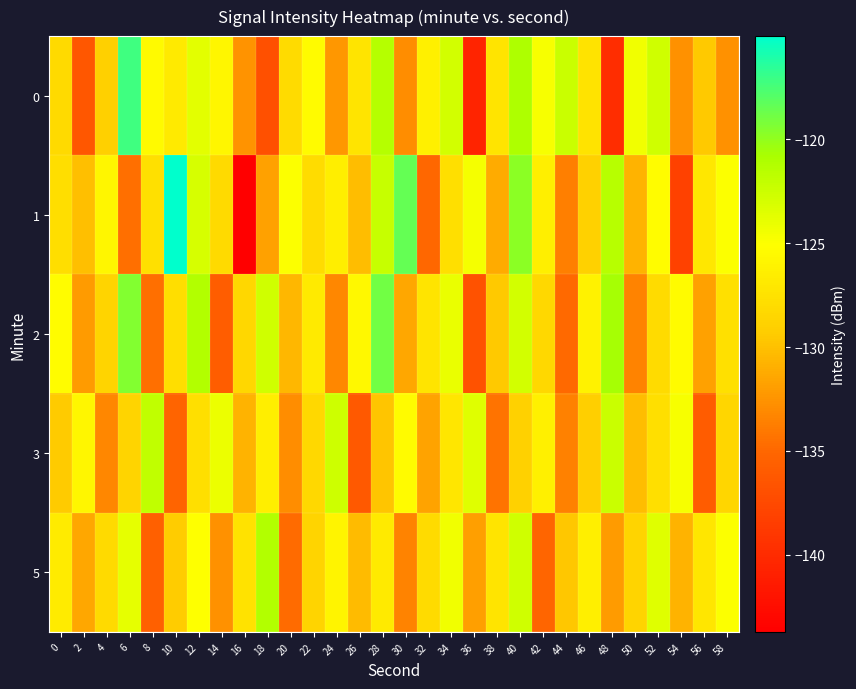

Reading left to right, what are all the values shown in this chart?

0: 0=-128.2	2=-136.2	4=-129.0	6=-117.2	8=-125.5	10=-126.9	12=-123.7	14=-125.8	16=-132.6	18=-137.0	20=-128.1	22=-125.4	24=-132.3	26=-127.3	28=-121.4	30=-132.9	32=-126.3	34=-122.8	36=-140.6	38=-127.3	40=-121.1	42=-124.7	44=-122.3	46=-127.4	48=-139.9	50=-124.3	52=-122.7	54=-132.7	56=-129.6	58=-132.7
1: 0=-127.9	2=-130.1	4=-125.8	6=-134.5	8=-127.6	10=-115.0	12=-123.1	14=-128.2	16=-143.7	18=-131.8	20=-125.0	22=-128.0	24=-126.5	26=-130.2	28=-122.3	30=-118.5	32=-135.0	34=-127.8	36=-124.6	38=-131.2	40=-119.8	42=-126.4	44=-133.7	46=-128.9	48=-121.5	50=-130.8	52=-125.3	54=-138.2	56=-127.1	58=-124.9
2: 0=-125.3	2=-132.1	4=-128.7	6=-119.4	8=-134.6	10=-127.9	12=-121.3	14=-135.8	16=-128.4	18=-122.7	20=-130.5	22=-126.8	24=-133.2	26=-125.6	28=-118.9	30=-131.4	32=-127.3	34=-124.1	36=-136.7	38=-129.5	40=-122.8	42=-128.3	44=-134.9	46=-126.2	48=-120.7	50=-133.5	52=-128.1	54=-125.4	56=-131.8	58=-127.6
3: 0=-129.4	2=-125.8	4=-133.2	6=-128.6	8=-121.9	10=-135.3	12=-127.7	14=-124.2	16=-130.8	18=-126.5	20=-132.9	22=-128.3	24=-122.6	26=-136.1	28=-129.8	30=-125.4	32=-131.7	34=-127.2	36=-123.5	38=-134.4	40=-128.9	42=-126.3	44=-133.6	46=-129.1	48=-122.4	50=-130.2	52=-127.8	54=-124.7	56=-135.9	58=-128.5
5: 0=-126.7	2=-131.4	4=-128.2	6=-123.8	8=-135.6	10=-129.3	12=-125.1	14=-132.7	16=-127.5	18=-121.2	20=-134.8	22=-128.6	24=-125.9	26=-130.3	28=-126.8	30=-133.5	32=-128.1	34=-124.4	36=-131.9	38=-127.3	40=-122.7	42=-135.2	44=-129.6	46=-126.4	48=-132.1	50=-128.7	52=-123.5	54=-130.8	56=-127.2	58=-124.9